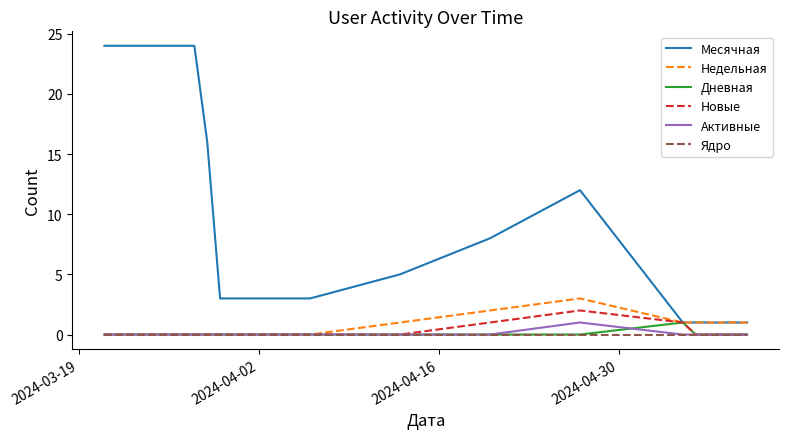

Which series has the largest range (max minus min)?

Месячная